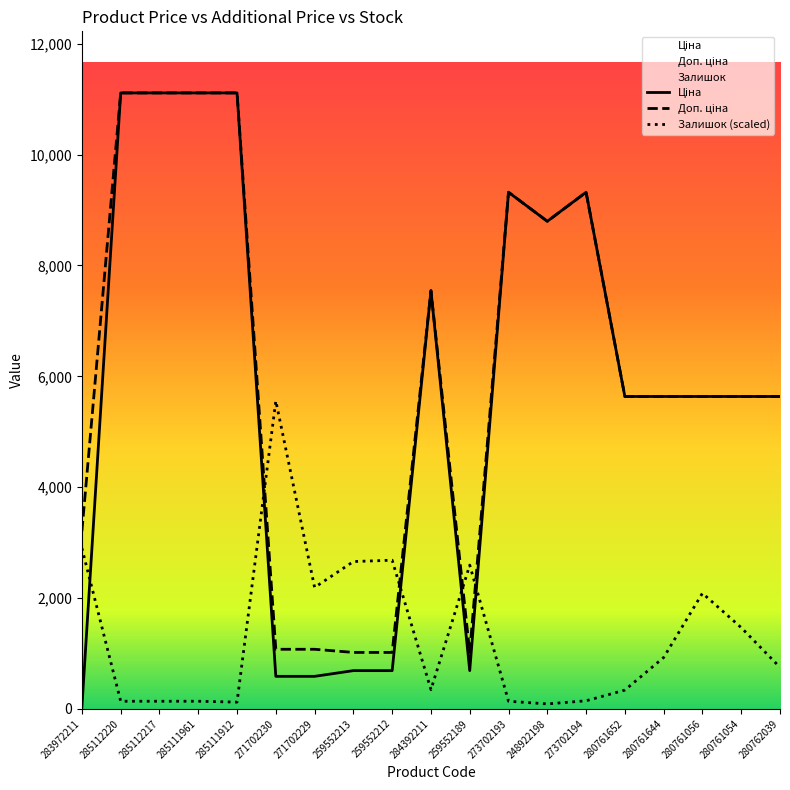

True or false: Ціна has more than 1 interior local peaks.

True